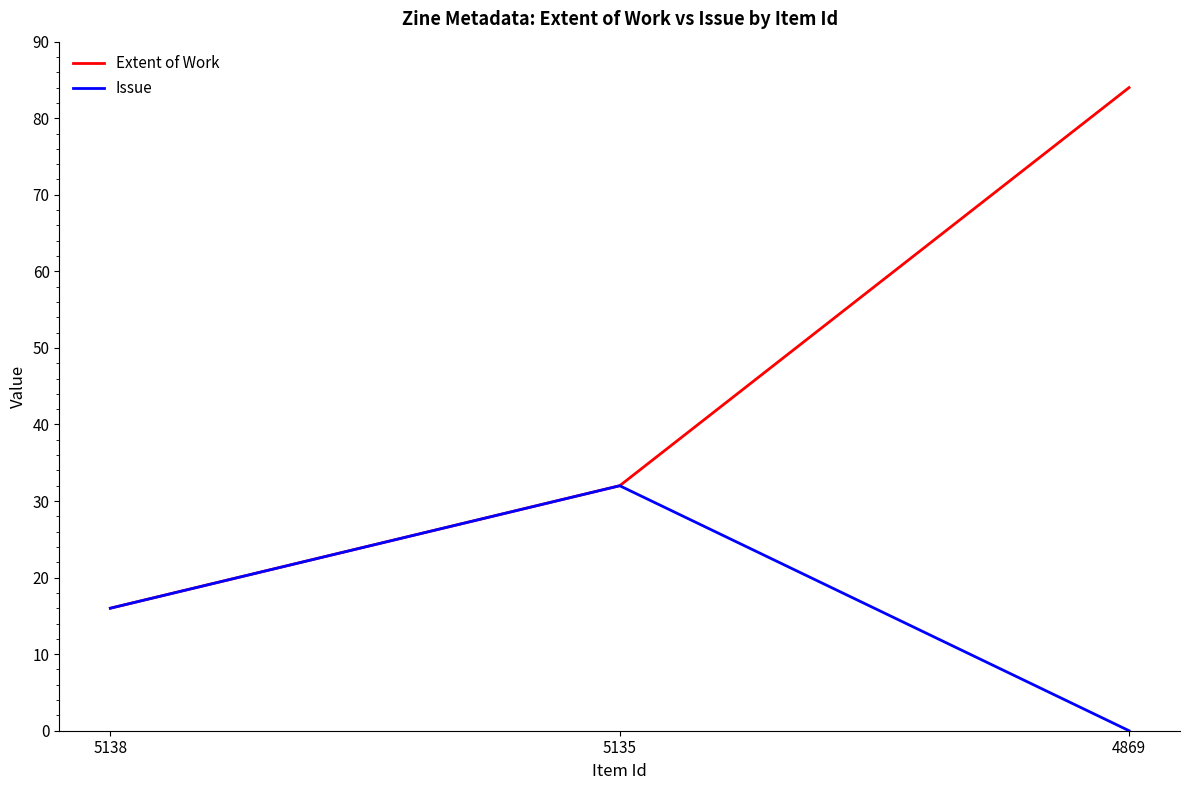

What is the difference between the Issue values at 4869 and 5135?

32